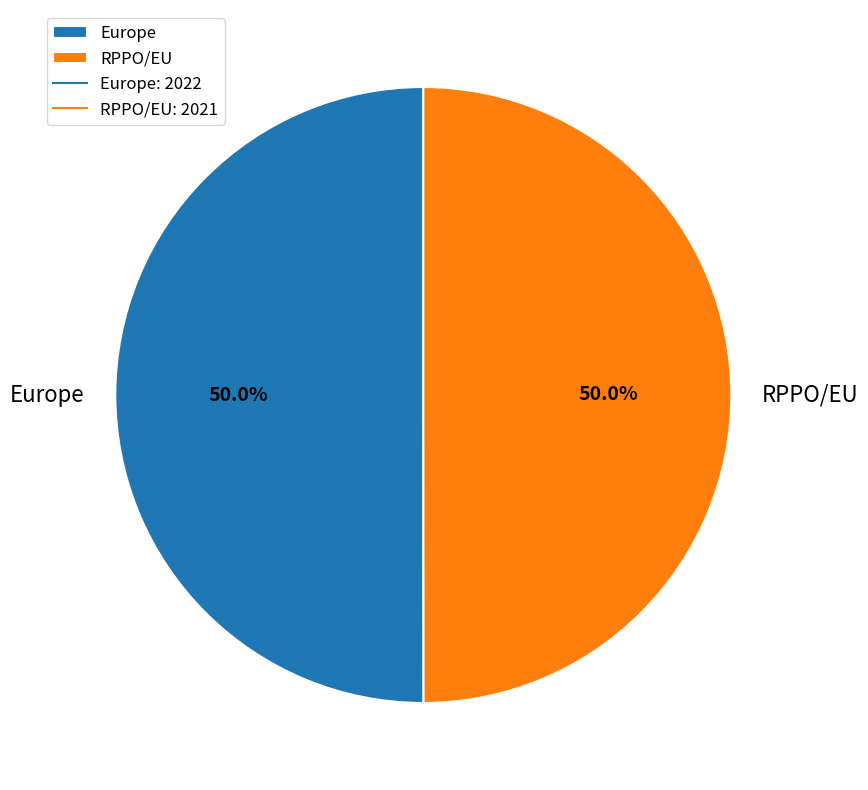

How much of the chart is everything except RPPO/EU?

50.0%